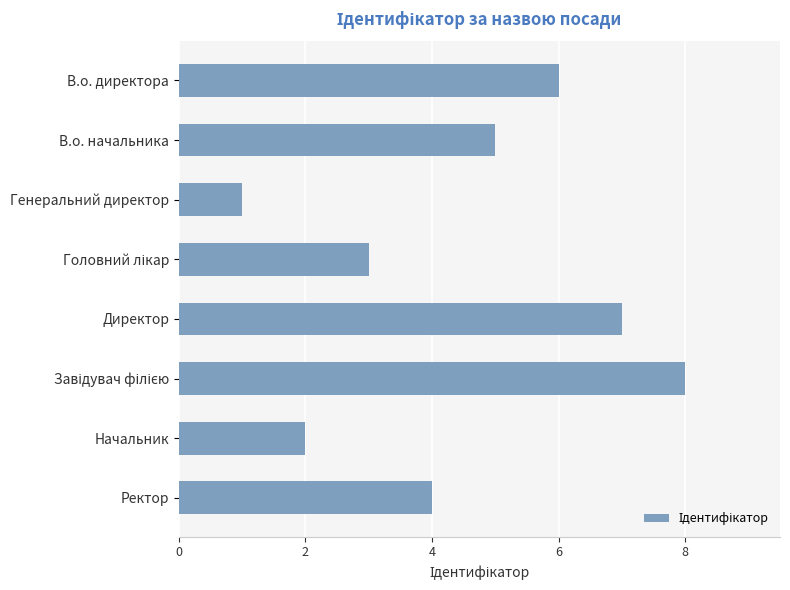

What is the difference between the maximum and minimum values?

7